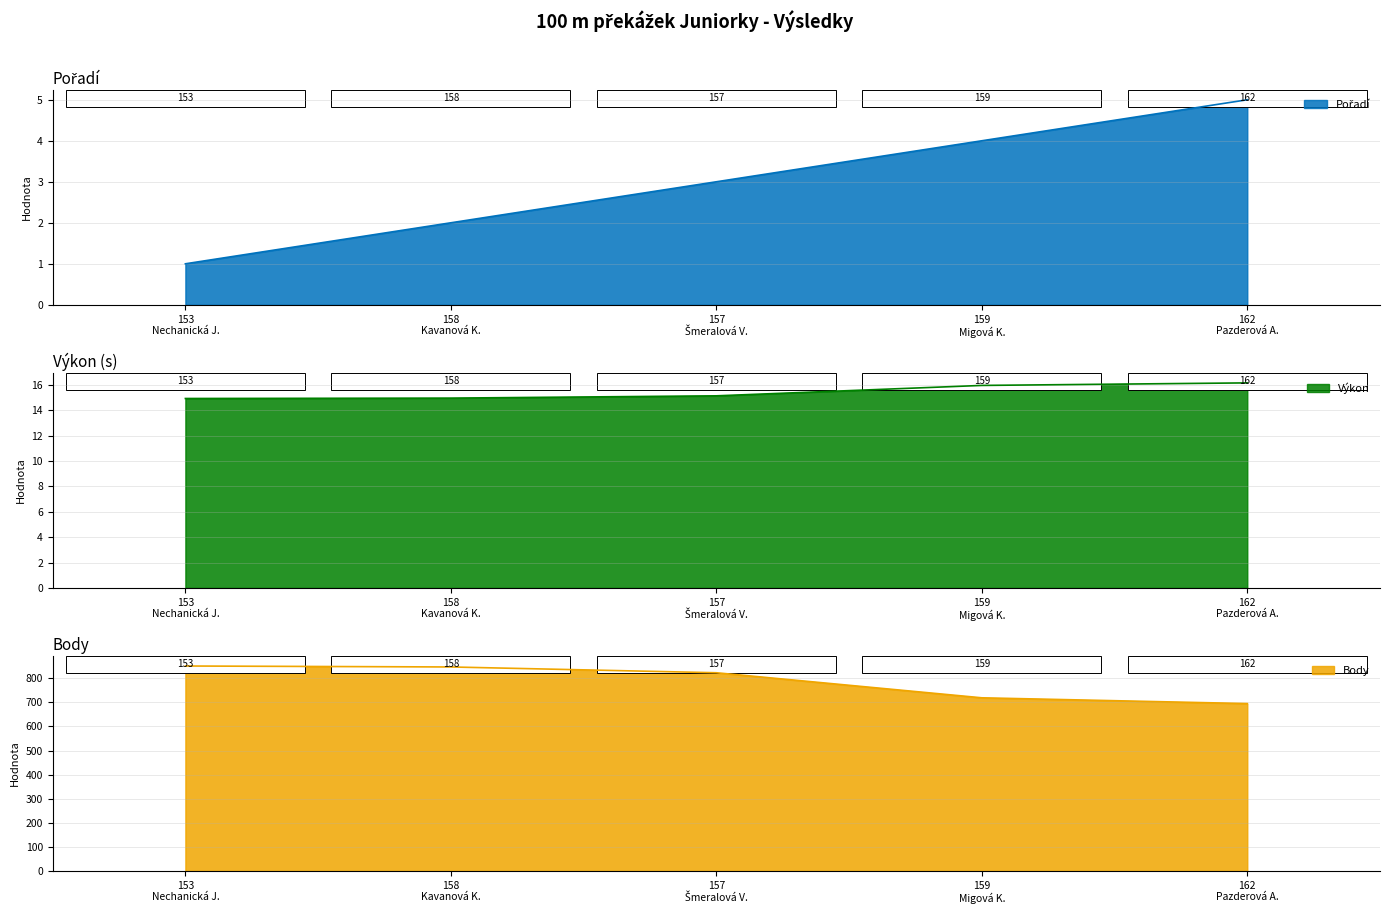

What are all the series names shown in the legend?

Pořadí, Výkon, Body